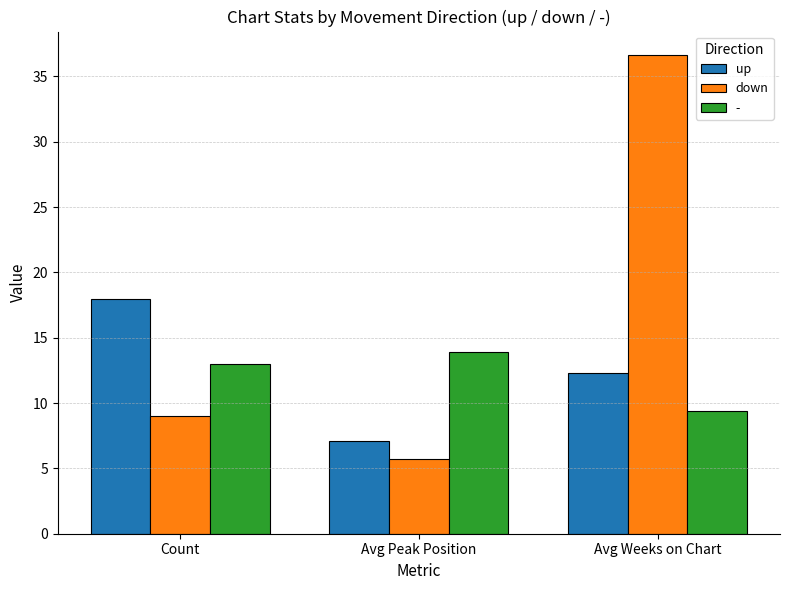

At which label does up first exceed 12?

Count